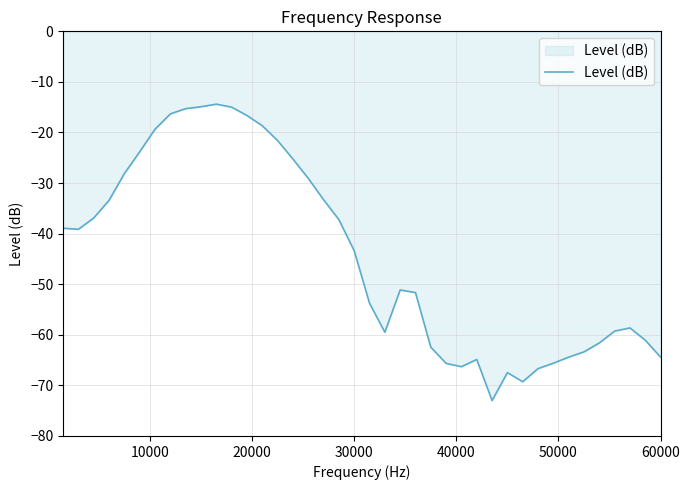

What is the minimum value shown in the chart?

-73.0